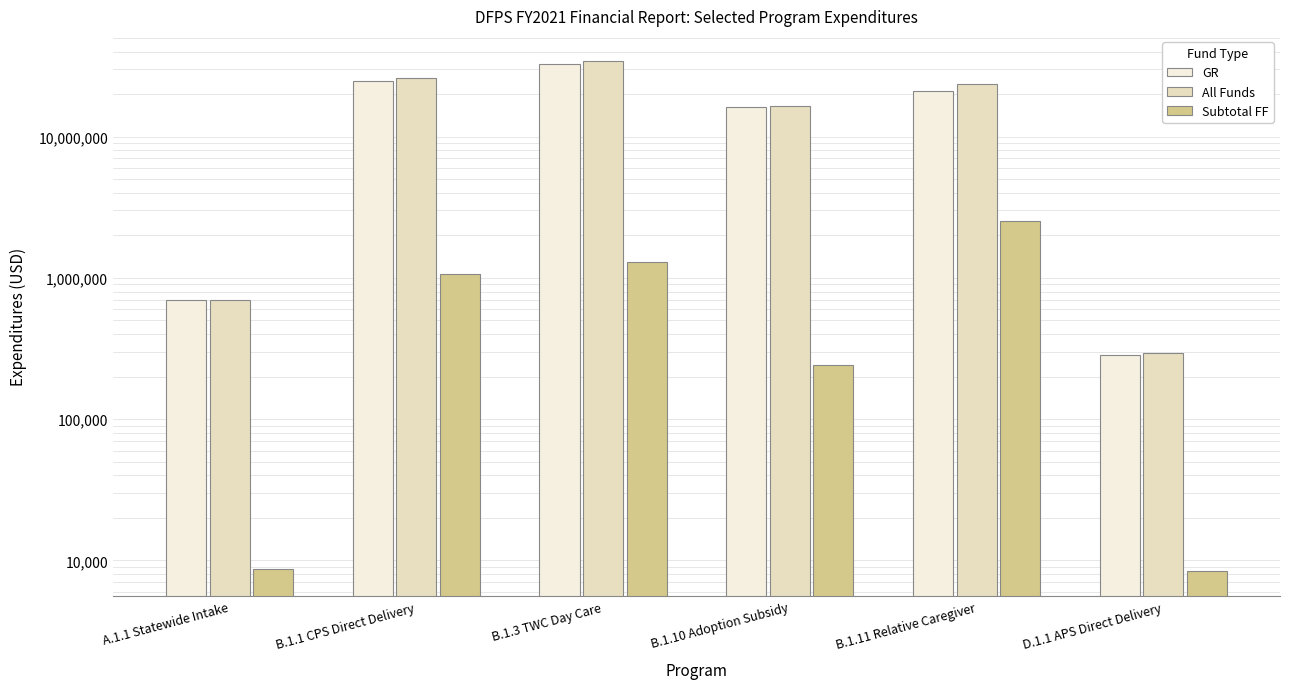

What is the average value of the GR series?

15970996